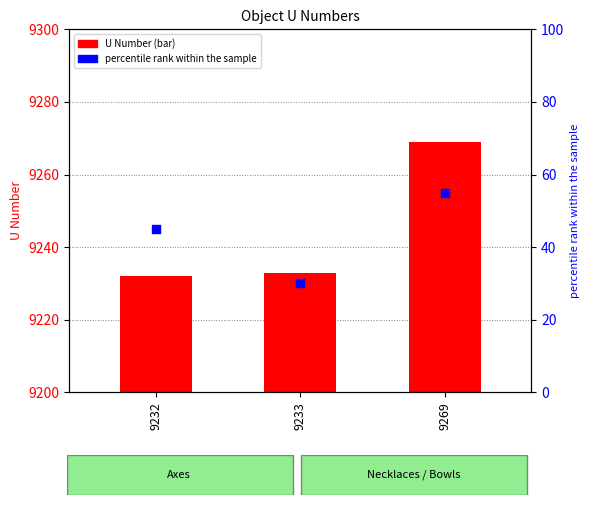

What are all the series names shown in the legend?

U Number, percentile rank within the sample